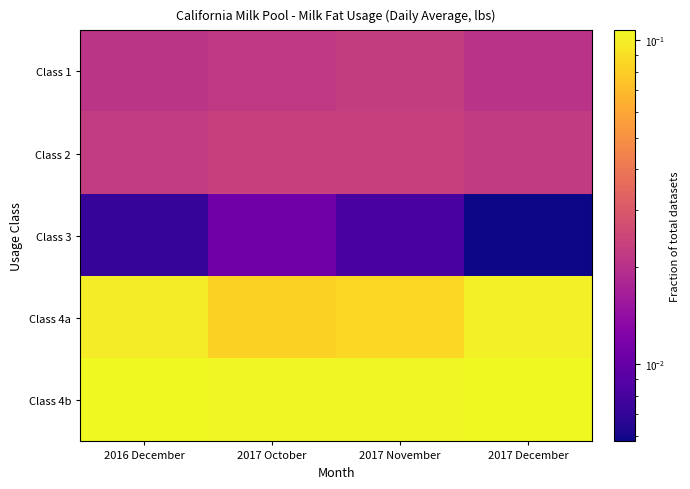

What is the spread (max minus min) of values at 2017 October?

0.1